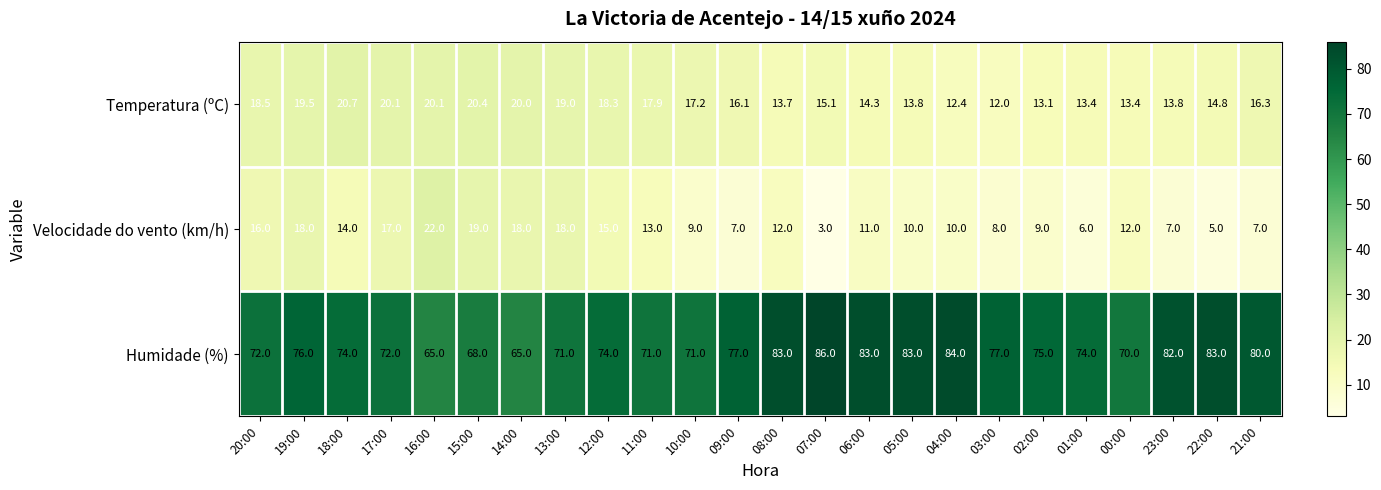

Between 15:00 and 01:00, which series saw the biggest shift?

Velocidade do vento (km/h)